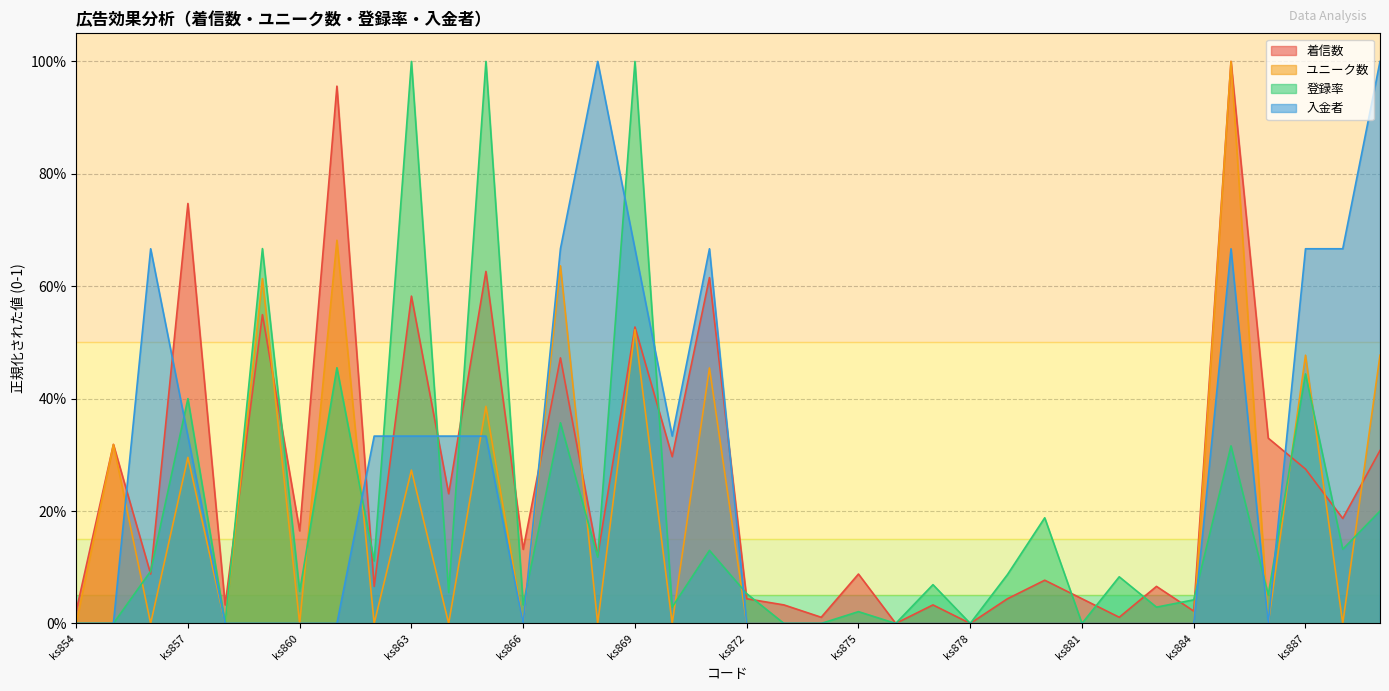

Which label corresponds to the largest value in the chart?

ks885